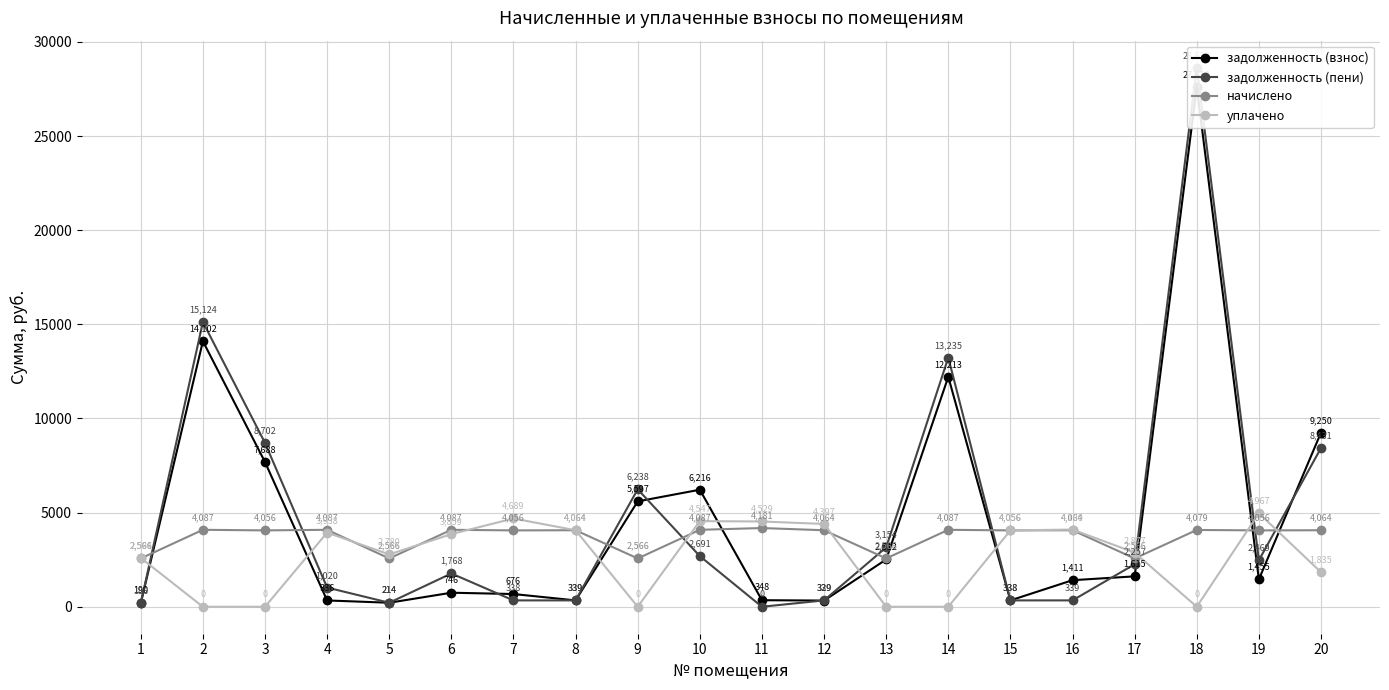

Reading right to left, extract all data points from this chart.

задолженность (взнос): 9250.1	1454.8	27613.9	1615.2	1411.3	338.0	12213.2	2512.3	329.1	348.4	6216.5	5596.6	338.6	676.0	746.3	213.8	335.8	7687.7	14102.2	190.2
задолженность (пени): 8430.8	2468.8	28633.8	2256.7	338.6	338.0	13235.0	3153.8	338.6	0.0	2691.0	6238.2	338.6	338.0	1768.1	213.8	1020.1	8701.7	15124.0	186.1
начислено: 4063.8	4056.0	4079.4	2566.2	4063.8	4056.0	4087.2	2566.2	4063.8	4180.8	4087.2	2566.2	4063.8	4056.0	4087.2	2566.2	4087.2	4056.0	4087.2	2566.2
уплачено: 1835.2	4967.2	0.0	2877.2	4100.2	4056.0	0.0	0.0	4396.6	4529.2	4547.3	0.0	4063.8	4689.3	3859.0	2780.1	3937.6	0.0	0.0	2594.0